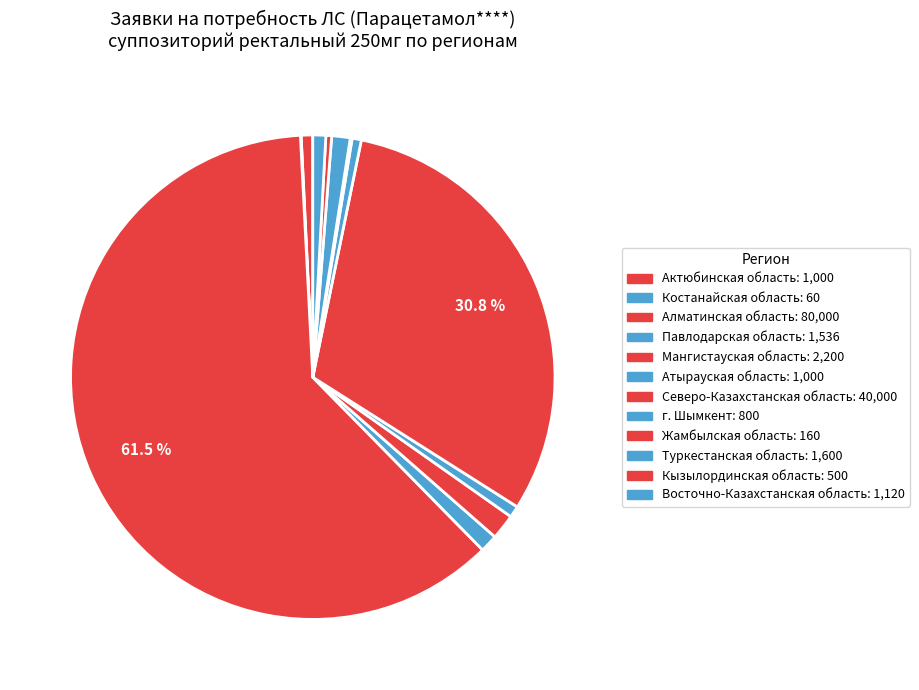

Rank the categories by value from highest to lowest.

Алматинская область, Северо-Казахстанская область, Мангистауская область, Туркестанская область, Павлодарская область, Восточно-Казахстанская область, Актюбинская область, Атырауская область, г. Шымкент, Кызылординская область, Жамбылская область, Костанайская область